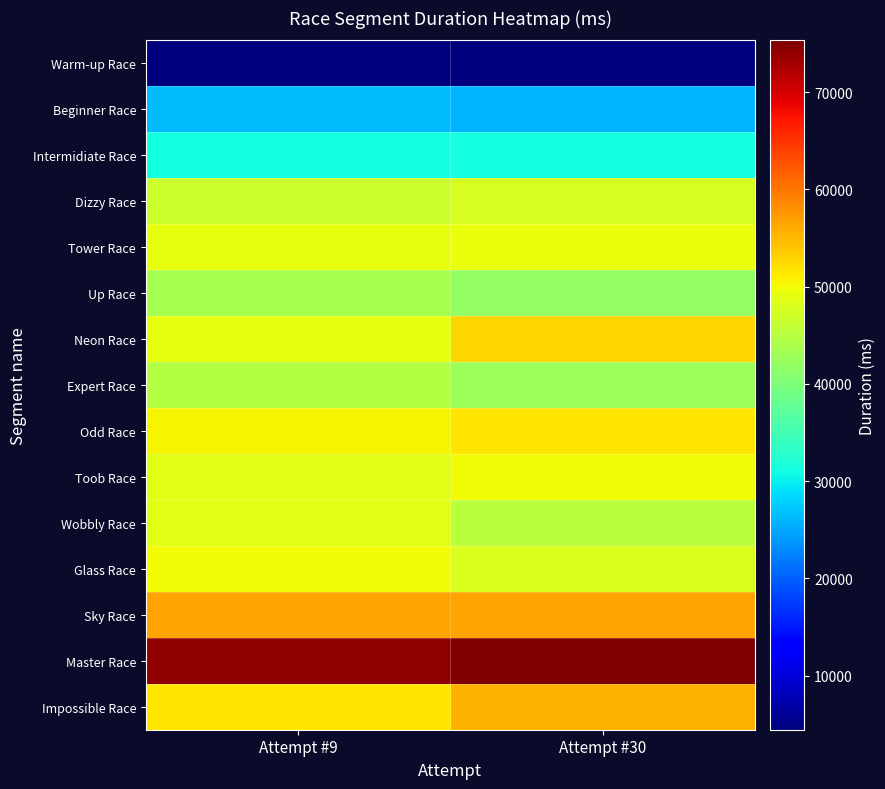

Reading left to right, extract all data points from this chart.

Warm-up Race: Attempt #9=4466	Attempt #30=4424
Beginner Race: Attempt #9=26408	Attempt #30=26006
Intermidiate Race: Attempt #9=31175	Attempt #30=31129
Dizzy Race: Attempt #9=46537	Attempt #30=47734
Tower Race: Attempt #9=49271	Attempt #30=49343
Up Race: Attempt #9=43741	Attempt #30=41918
Neon Race: Attempt #9=49064	Attempt #30=52857
Expert Race: Attempt #9=44705	Attempt #30=42916
Odd Race: Attempt #9=50651	Attempt #30=51601
Toob Race: Attempt #9=48549	Attempt #30=50011
Wobbly Race: Attempt #9=48653	Attempt #30=45259
Glass Race: Attempt #9=49927	Attempt #30=48085
Sky Race: Attempt #9=56744	Attempt #30=56597
Master Race: Attempt #9=74075	Attempt #30=75329
Impossible Race: Attempt #9=51588	Attempt #30=55637